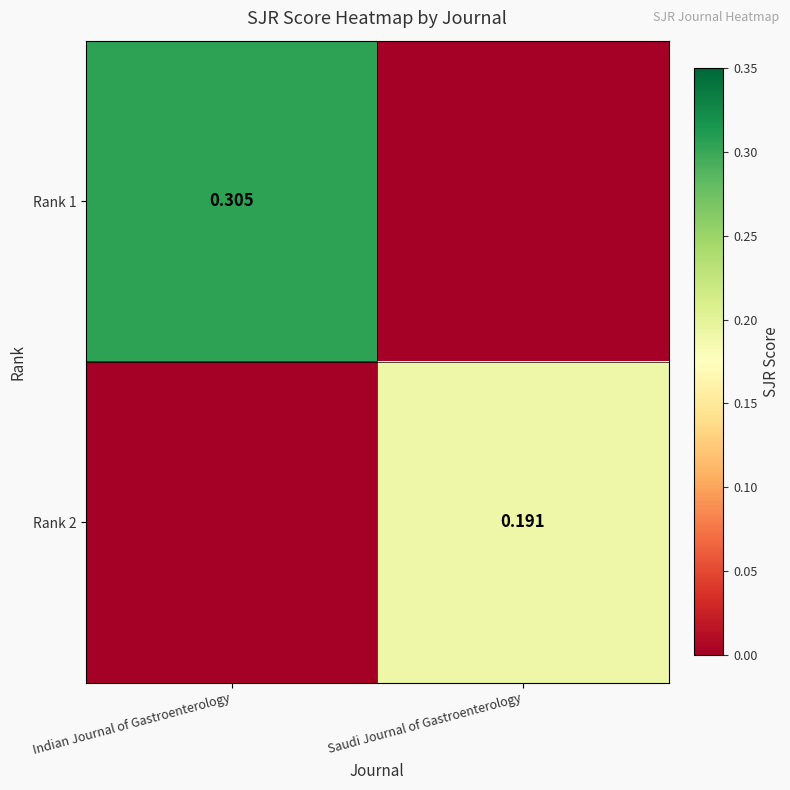

What is the difference between the highest and lowest values at Saudi Journal of Gastroenterology?

0.2